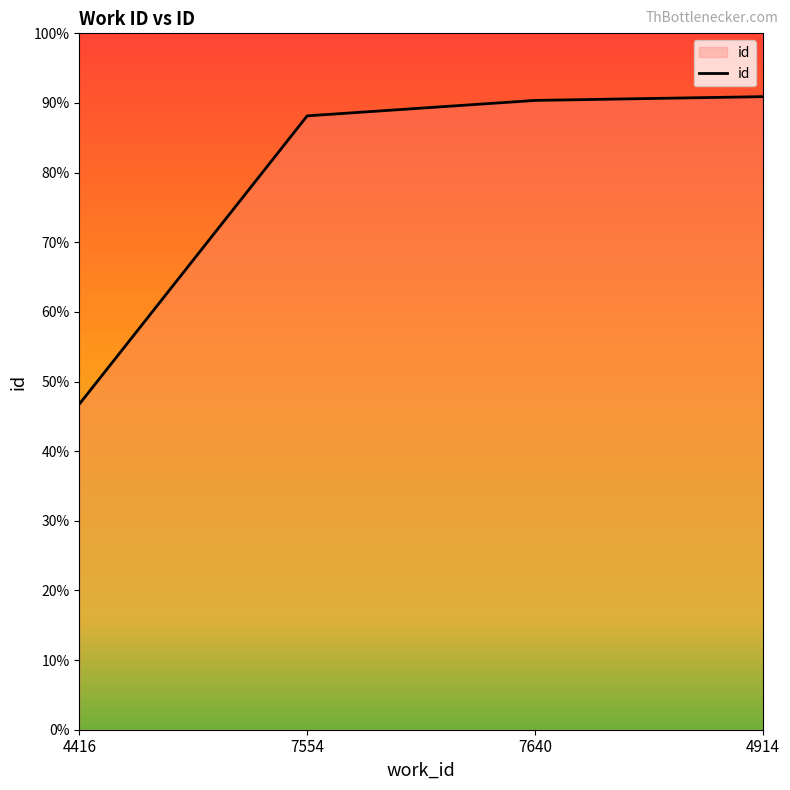

Is this an area chart (filled region under the line)?

Yes